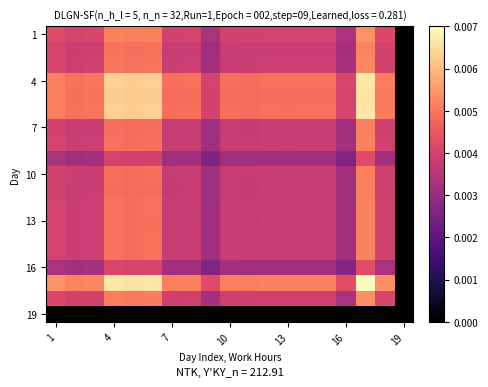

Count the number of categories in the chart.

19